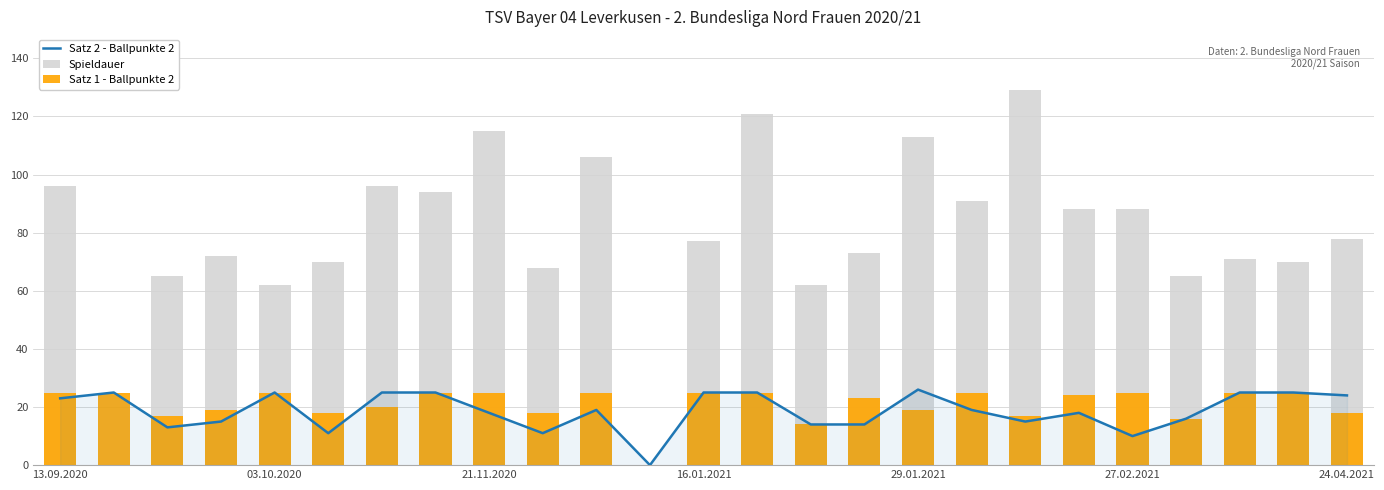

What is the total value across all series at 13.09.2020?

144